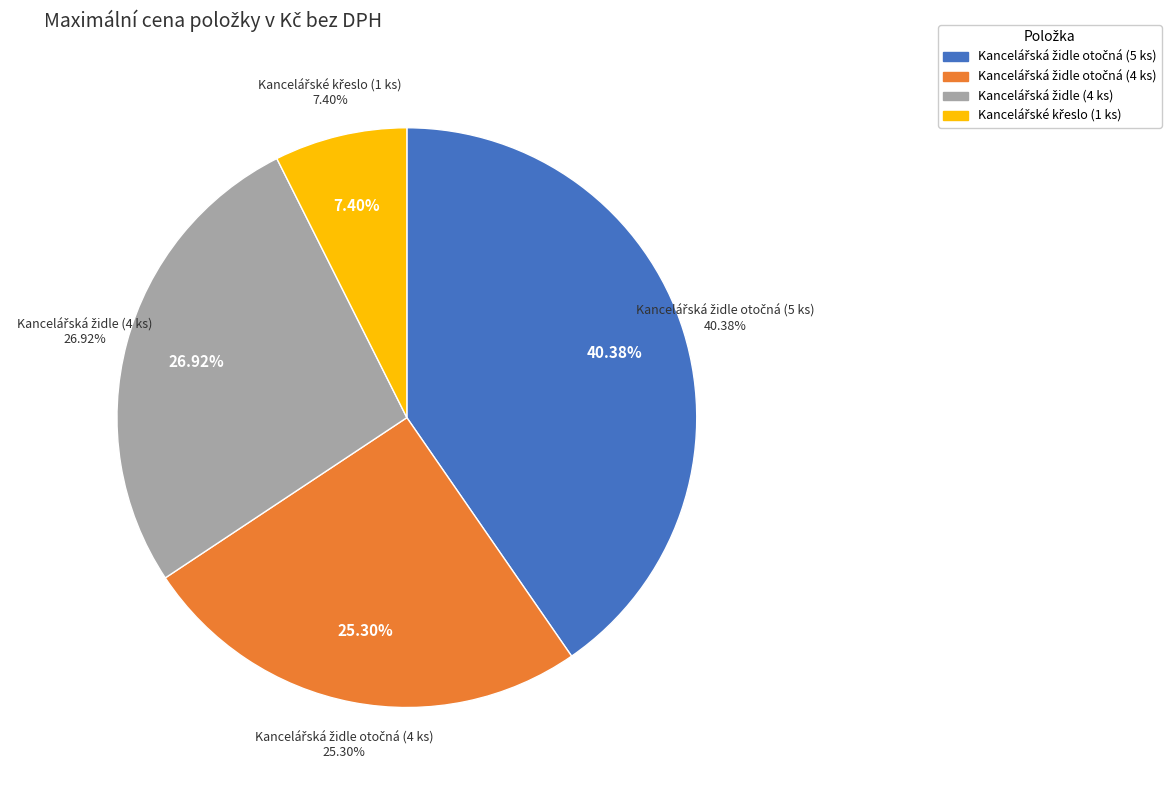

To the nearest percent, what is the difference between the largest and smallest slice percentages?

33%